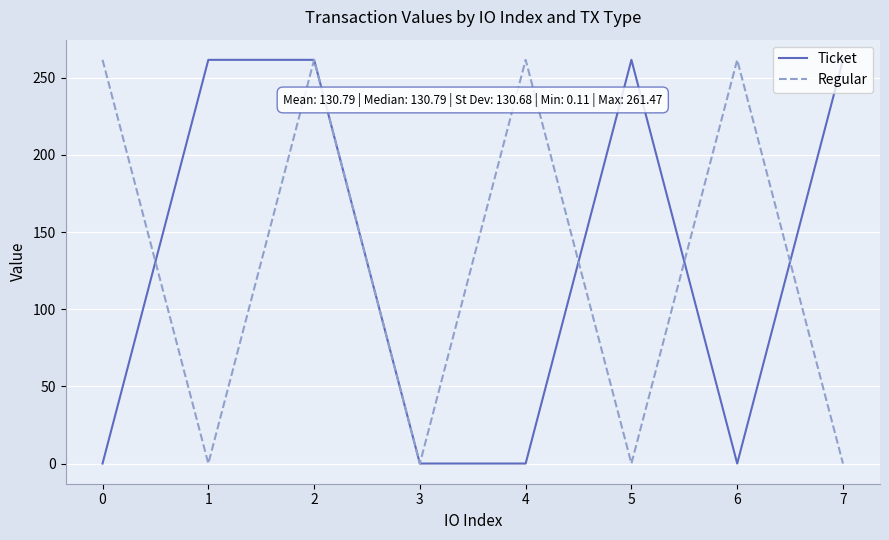

Is the value of Regular at 1 greater than the value of Ticket at 1?

No